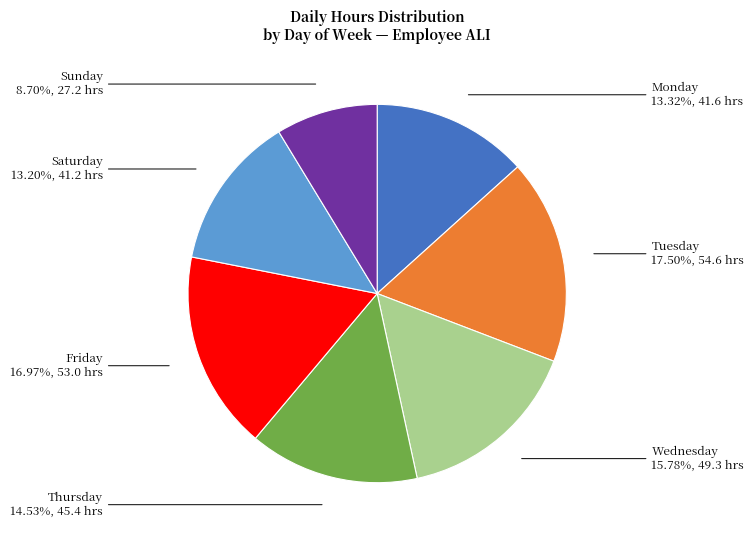

How many slices are in this pie chart?

7